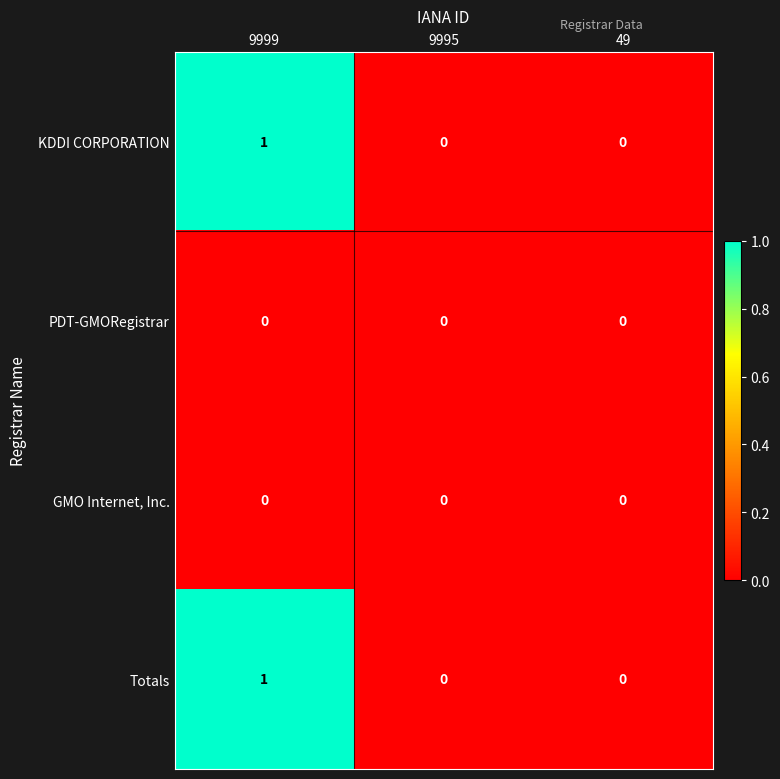

At which label does KDDI CORPORATION reach its peak?

9999